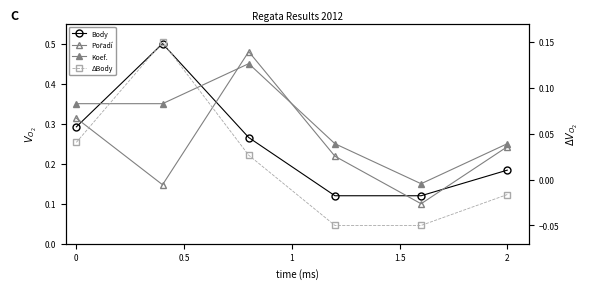

What is the minimum value for Pořadí?

0.1